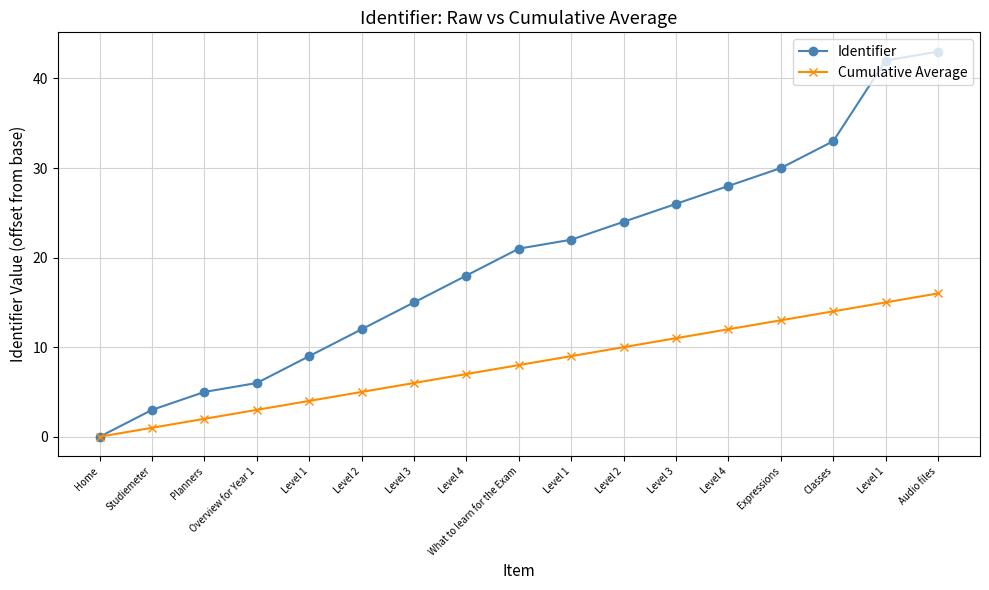

Which series has the largest total across all categories?

Identifier